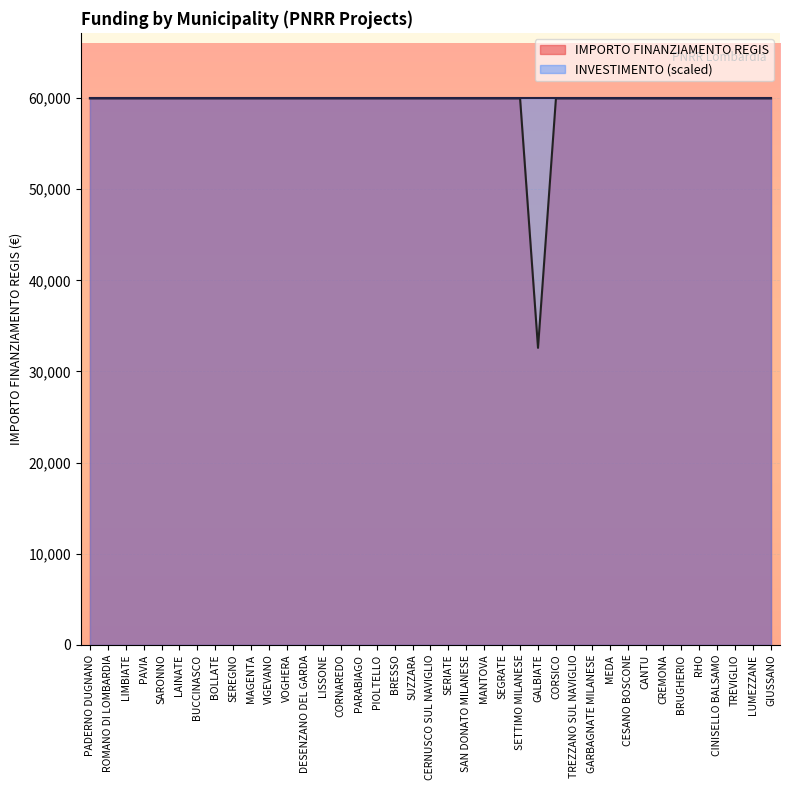

What is the approximate value at CORNAREDO?

59966